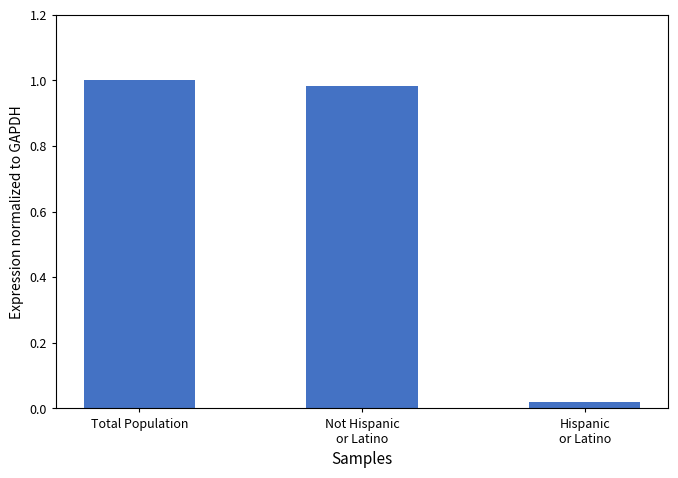

The value at Not Hispanic
or Latino is 1.0. True or false?

True